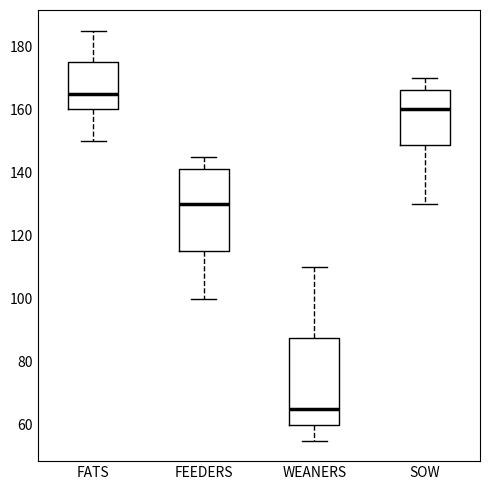

Where does the lower whisker of the box for FATS end on the y-axis? The values are not printed on the chart, so give them approximately, as read against the axis.

150